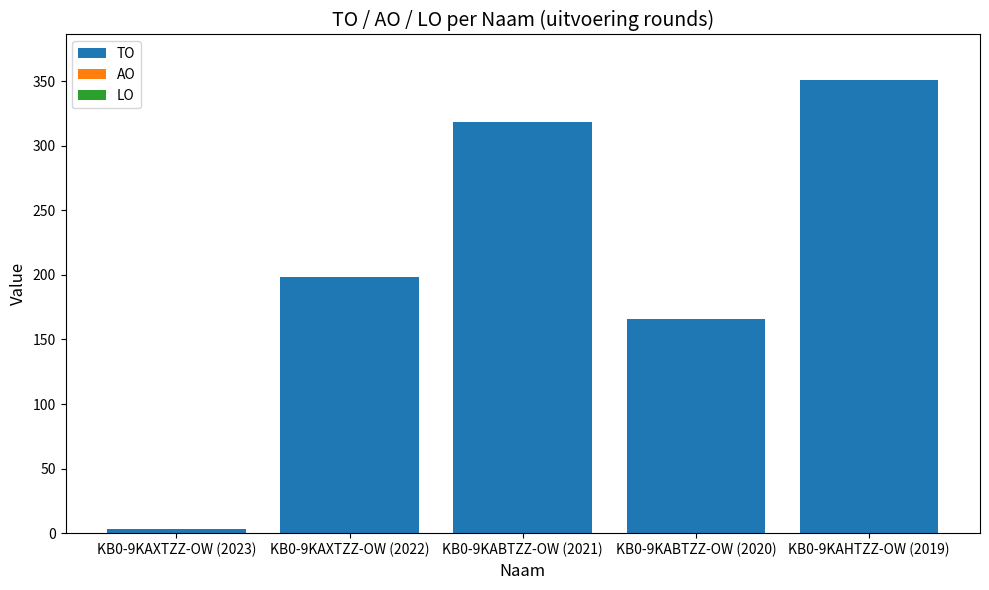

True or false: the data shows 198 at KB0-9KAXTZZ-OW (2022).

True